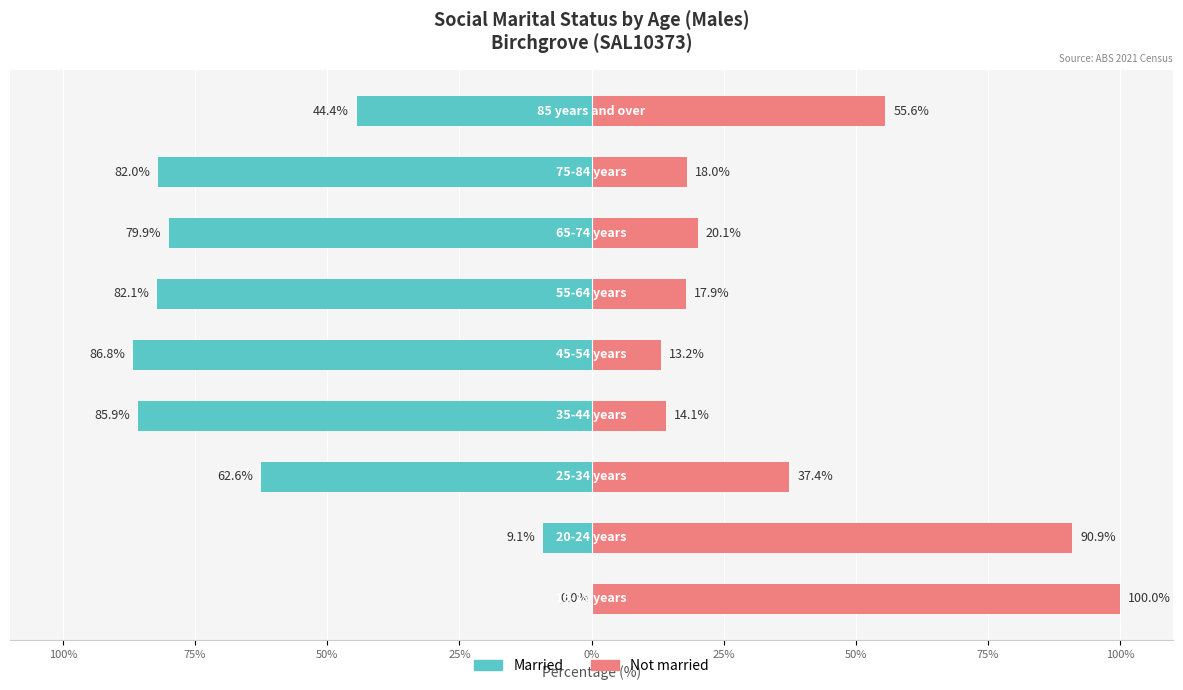

At 75%, list the series in order from smallest to largest.

Married, Not married